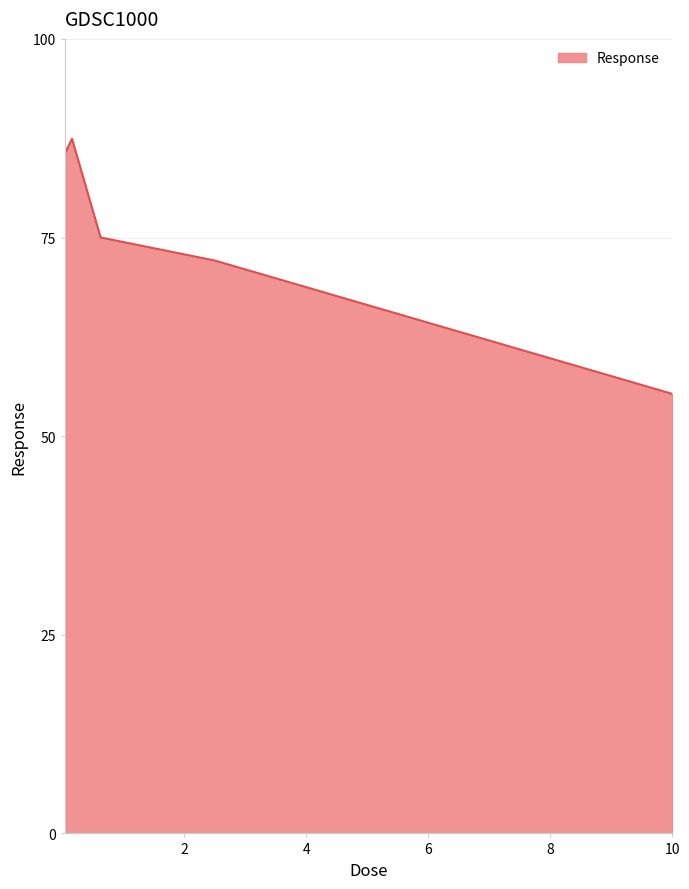

What is the difference between the maximum and second lowest values?

15.3